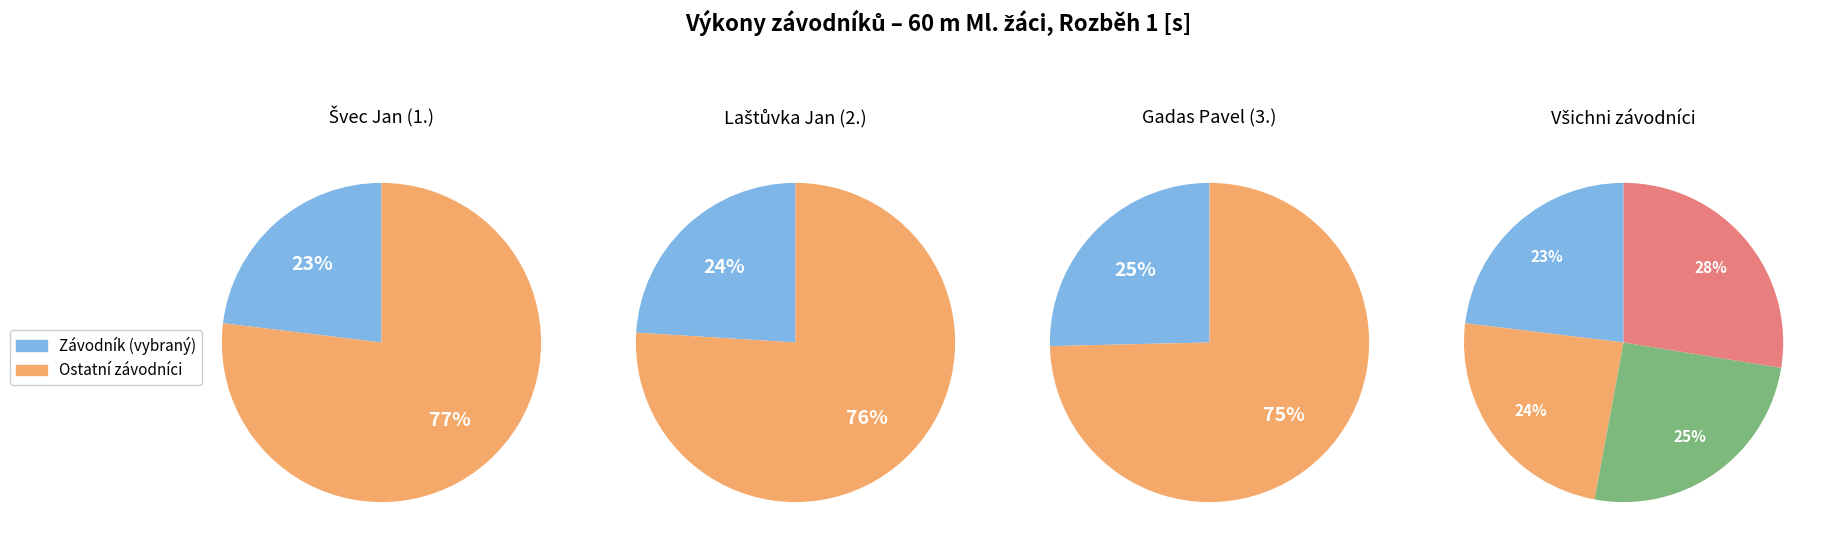

How many slices are in this pie chart?

4